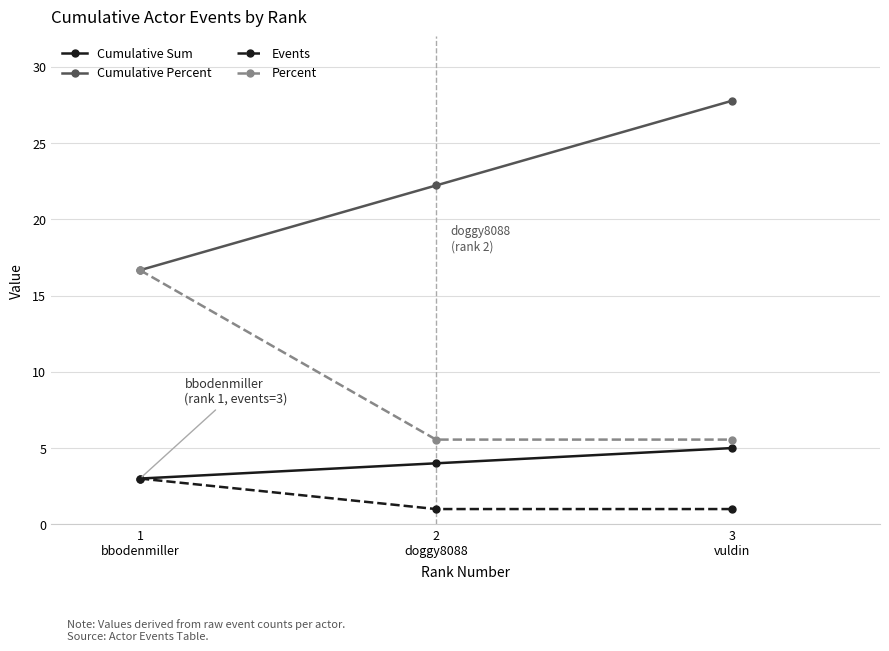

Reading left to right, list all the values displayed in this chart.

Cumulative Sum: 3.0	4.0	5.0
Cumulative Percent: 16.7	22.2	27.8
Events: 3.0	1.0	1.0
Percent: 16.7	5.6	5.6